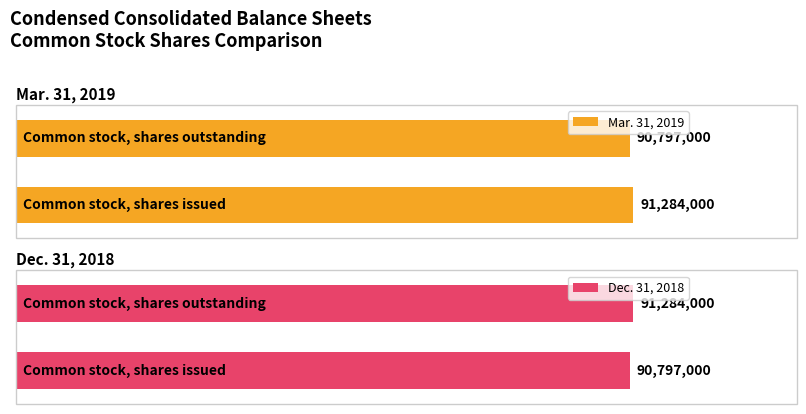

Does the chart contain stacked bars?

No